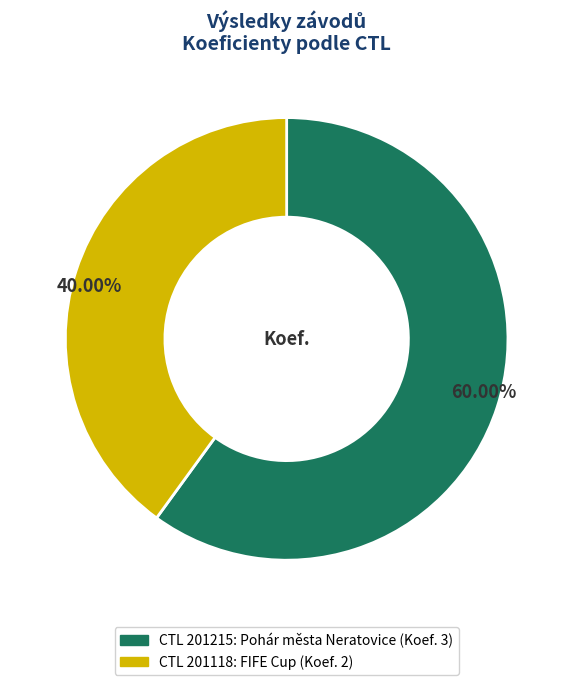

Is there any slice that represents more than half of the pie?

Yes